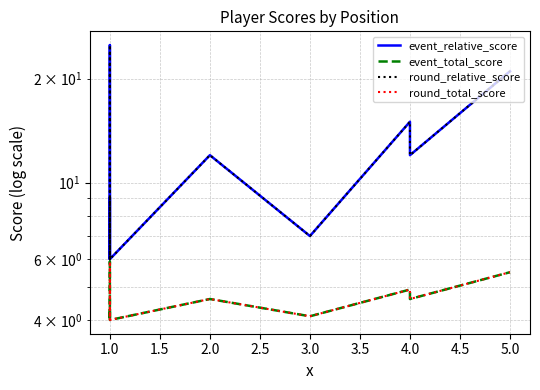

What value does the event_relative_score series have at 1.0?

6.0